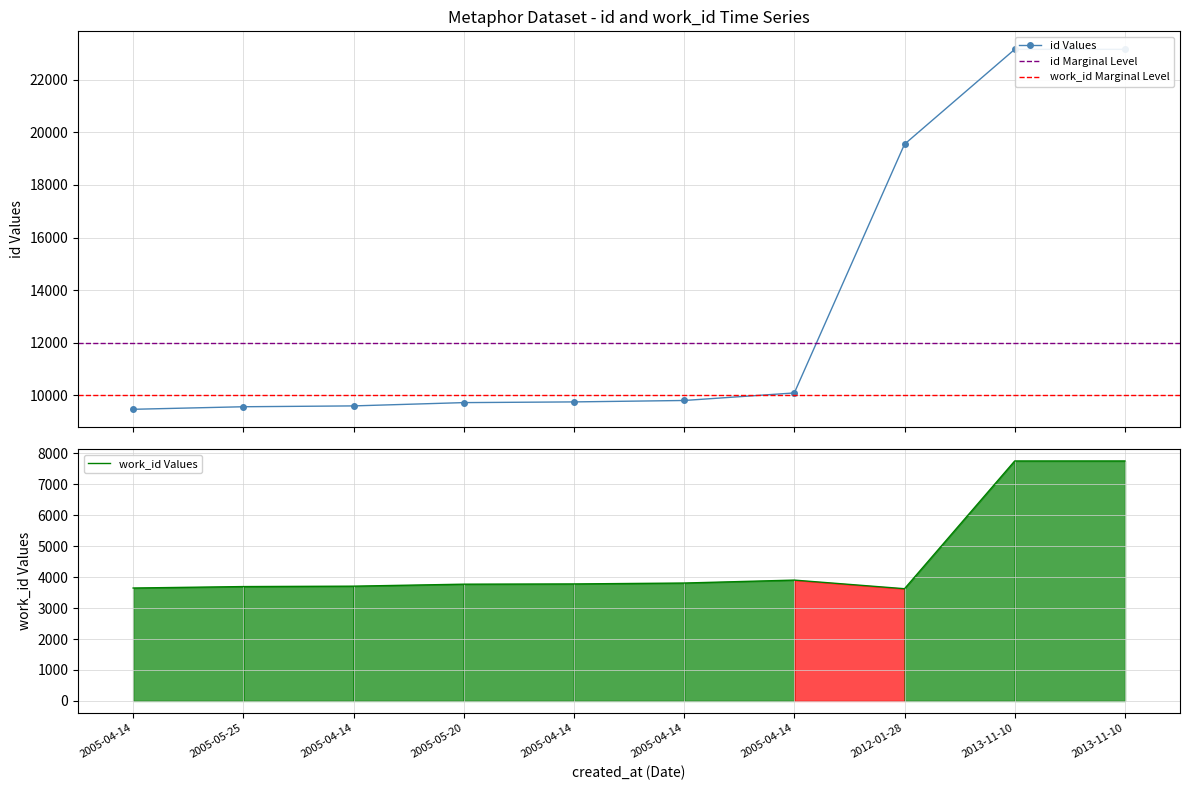

List the labels in order of work_id value, smallest first.

2012-01-28, 2005-04-14, 2005-05-25, 2005-04-14, 2005-05-20, 2005-04-14, 2005-04-14, 2005-04-14, 2013-11-10, 2013-11-10